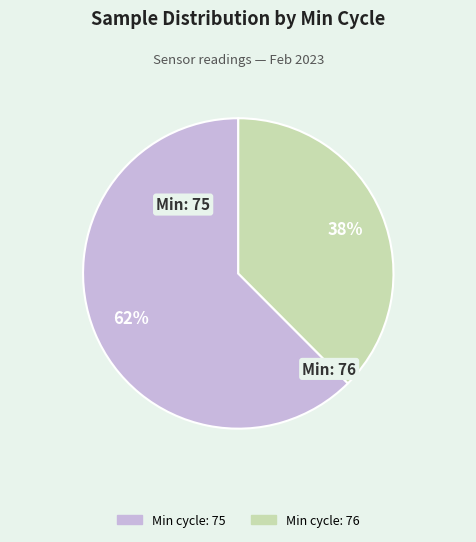

To the nearest percent, what is the average slice percentage?

50%